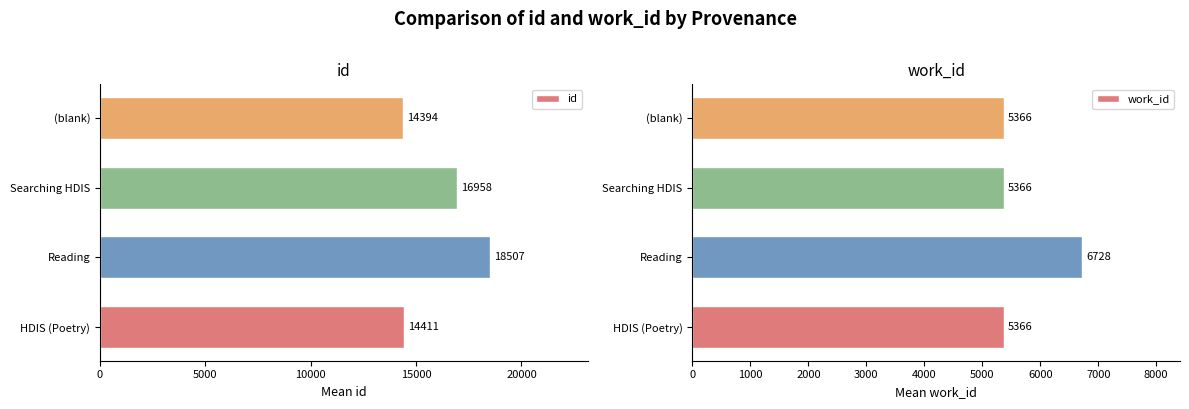

What is the value of the id bar at the 3rd from the left?

16958.0